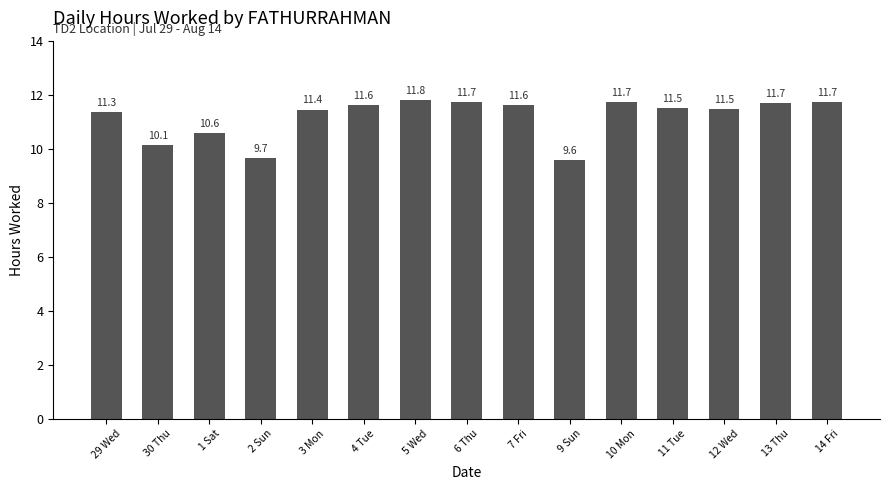

Approximately how many times larger is the value at 6 Thu compared to 1 Sat?

1.1